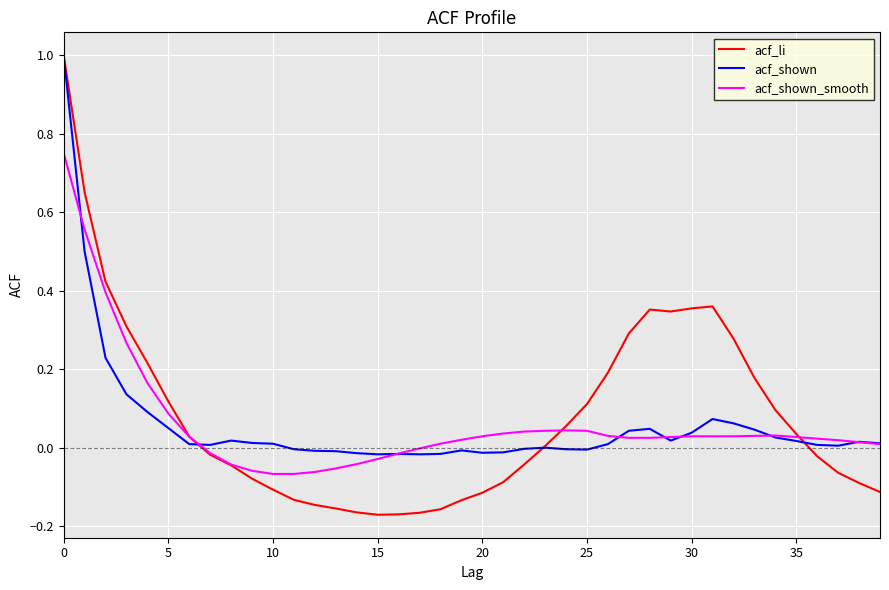

How many lines are shown in the chart?

3